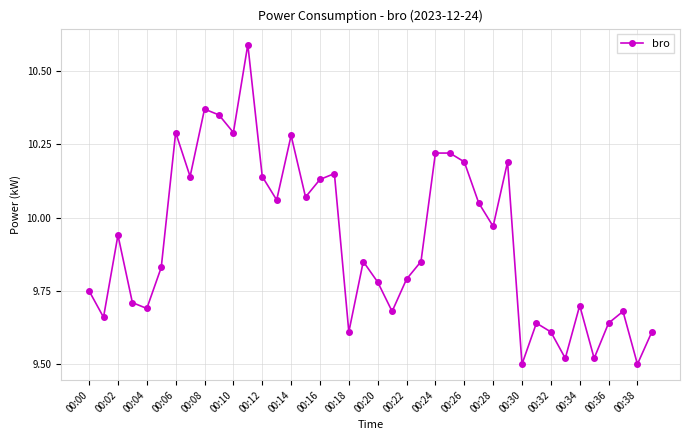

How many points are lower than both their immediate neighbors (excluding endpoints)?

13